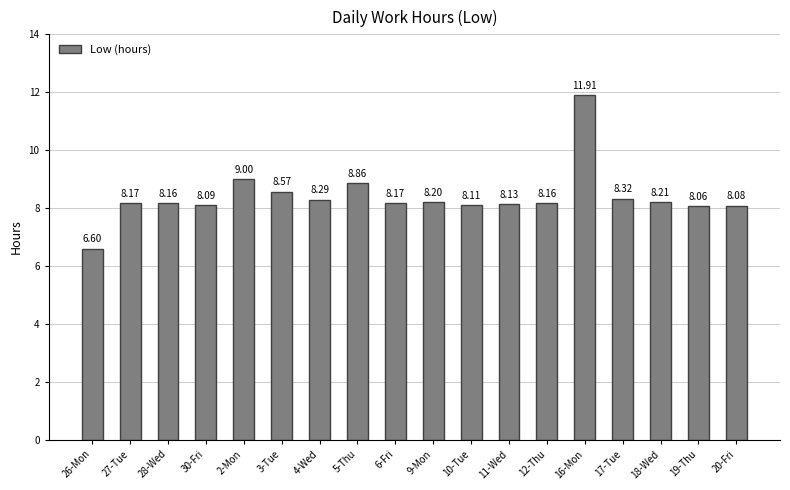

How many data points does each series have?

18